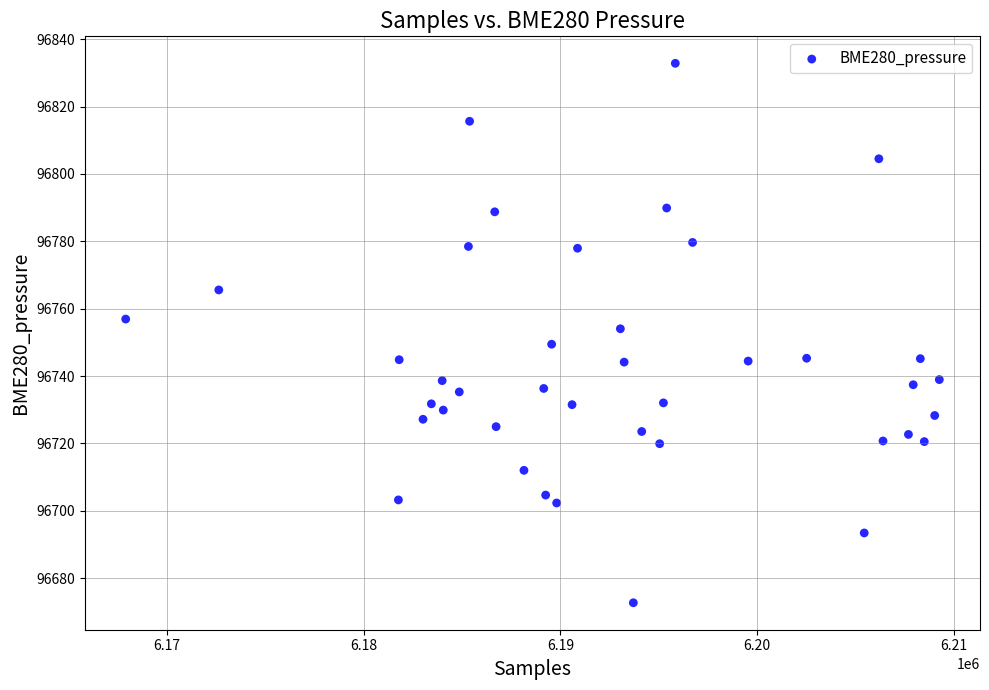

What is the range of X values (max minus min)?

41367.0